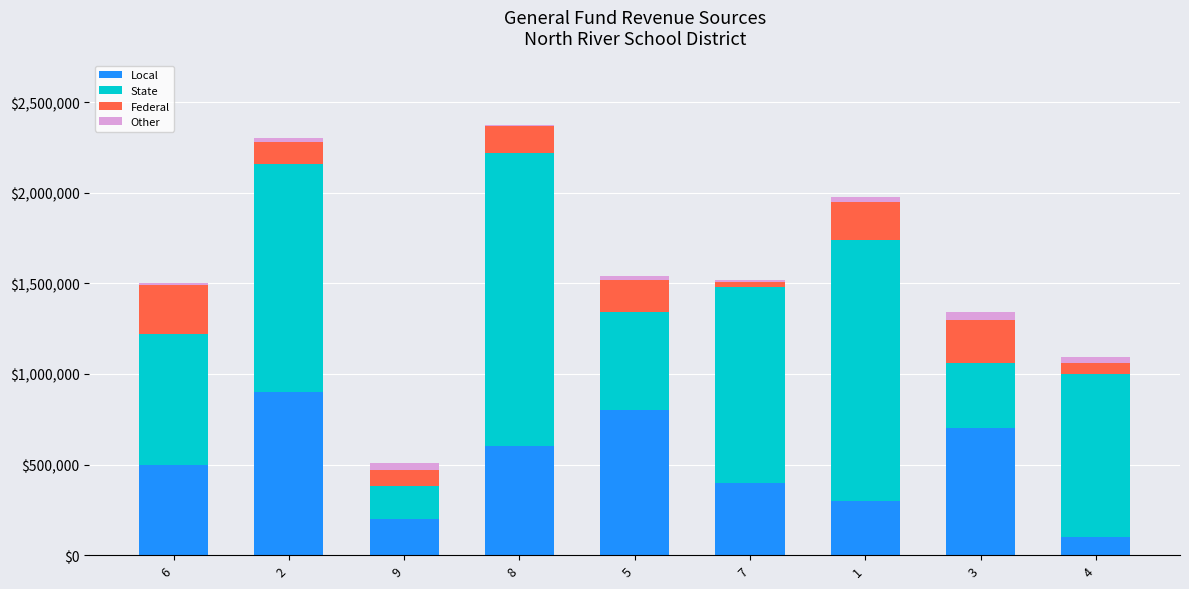

What is the sum of all Local values?

4500000